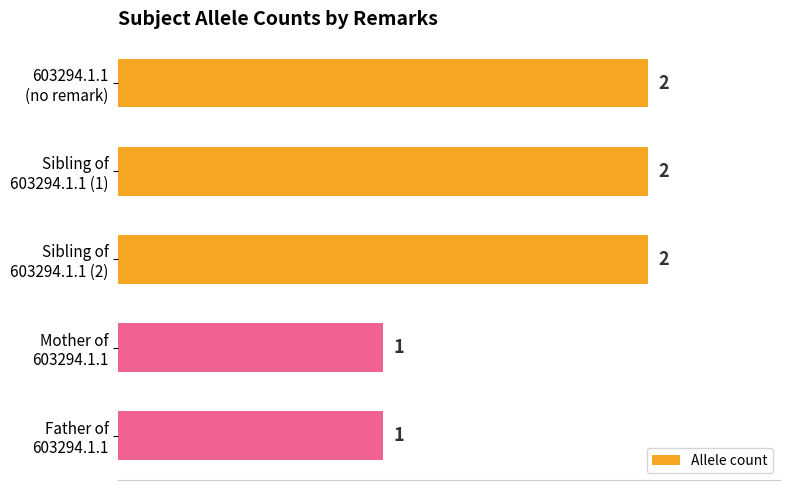

What is the value of the 4th bar from the top?

1